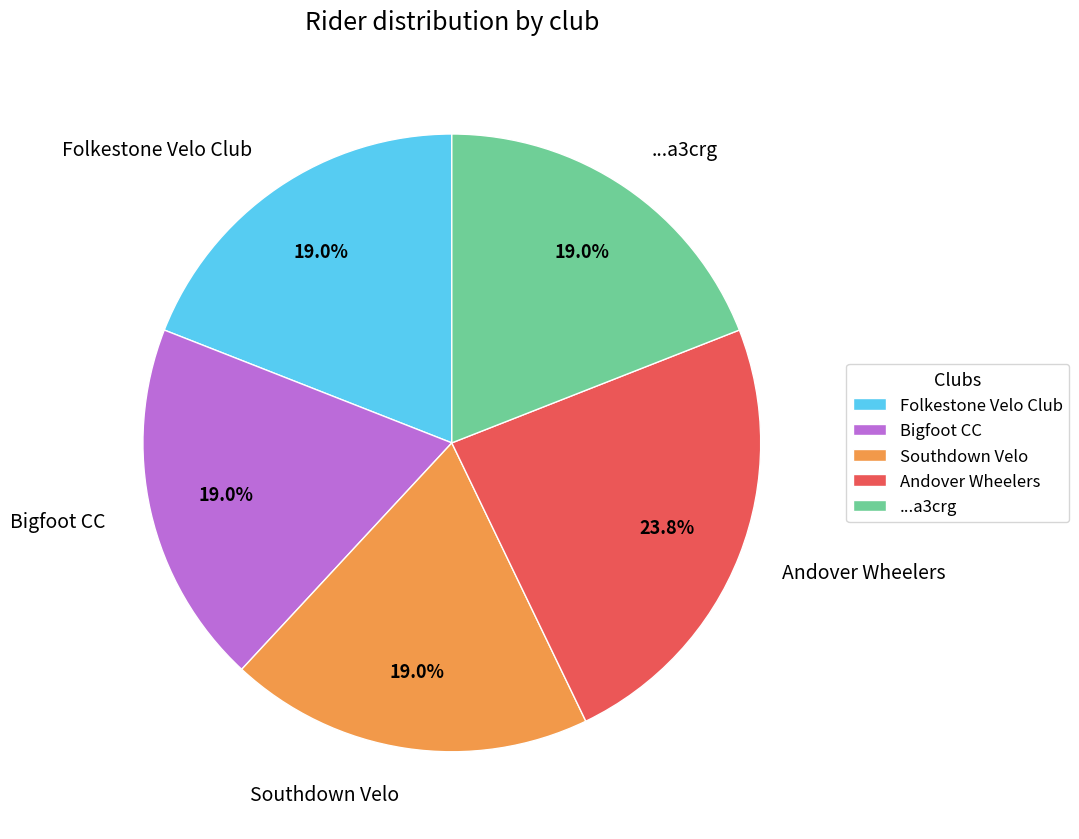

Does ...a3crg account for over 50% of the chart?

No